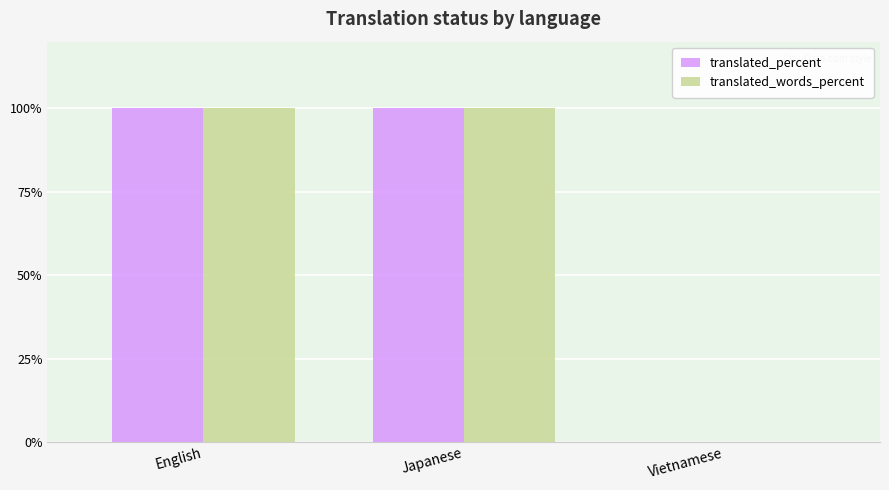

What is the approximate value of translated_words_percent at Japanese?

100